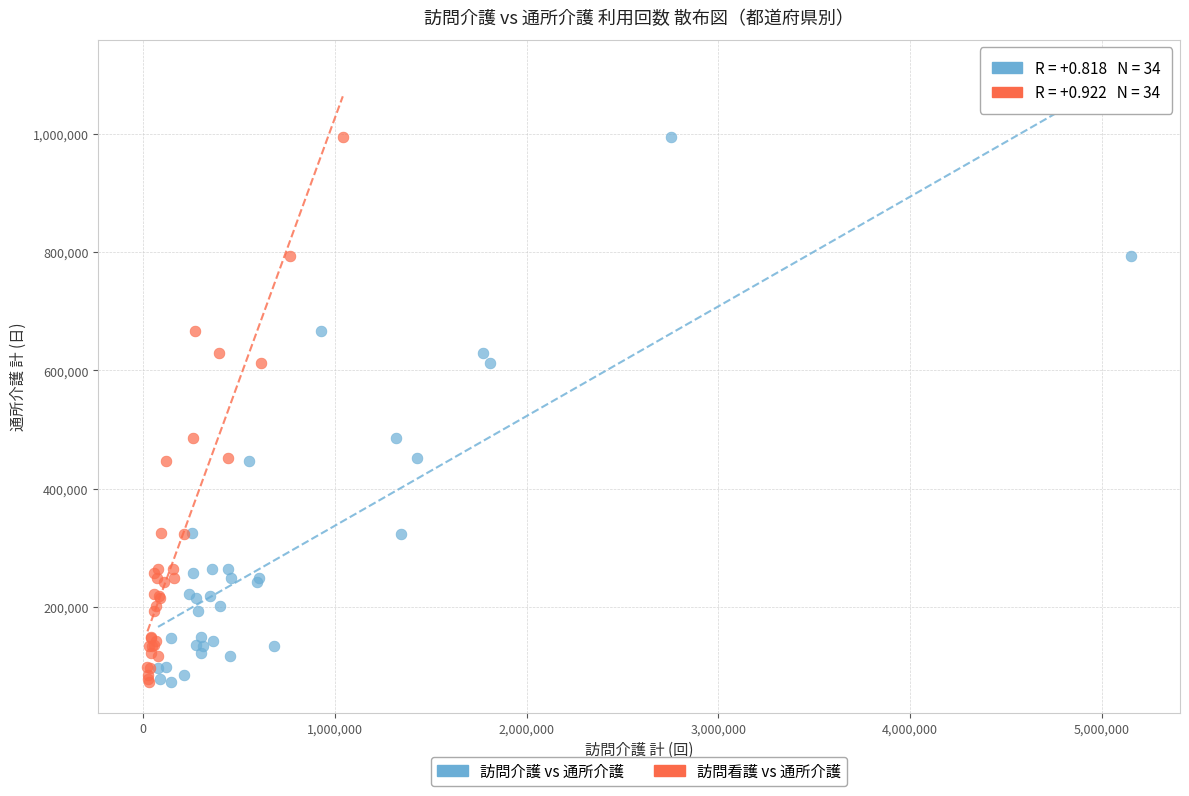

What are all the series names shown in the legend?

訪問介護 vs 通所介護, 訪問看護 vs 通所介護